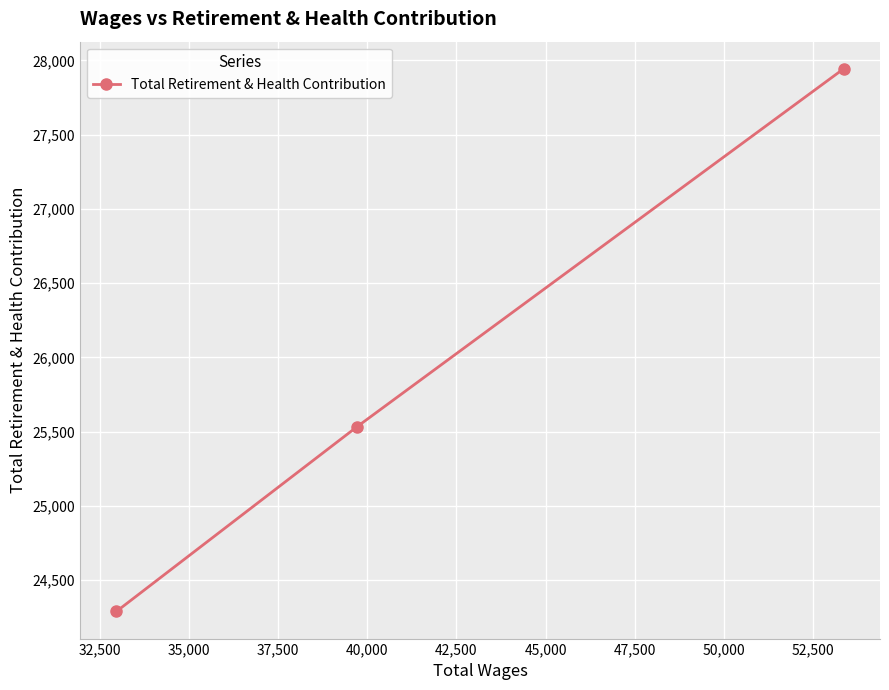

Count the values in the range 24289 to 27944.

3